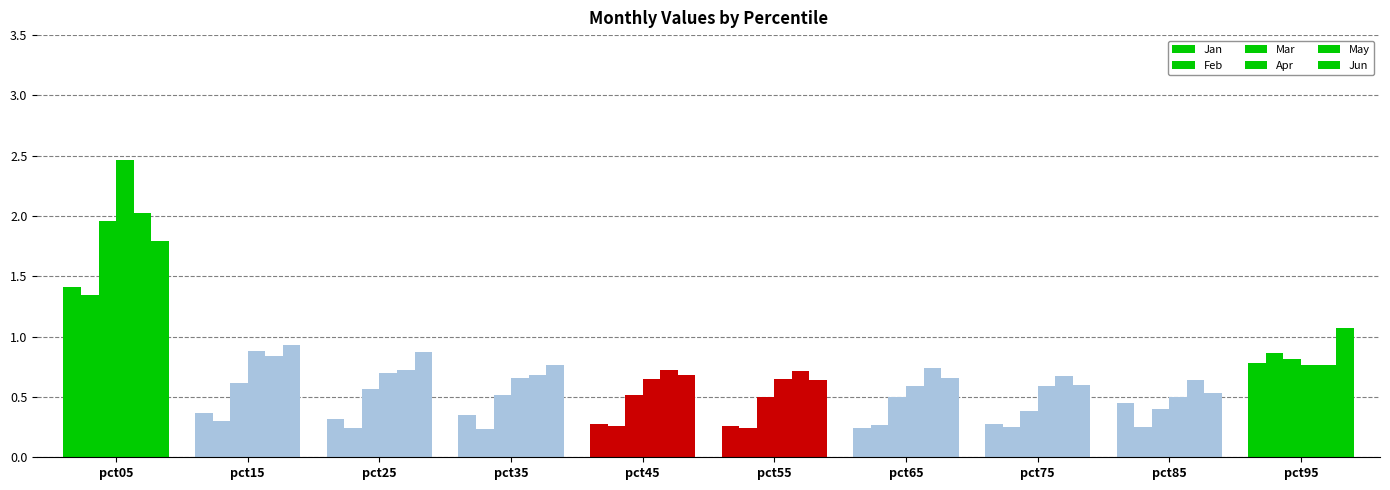

What is the spread (max minus min) of values at pct25?

0.6